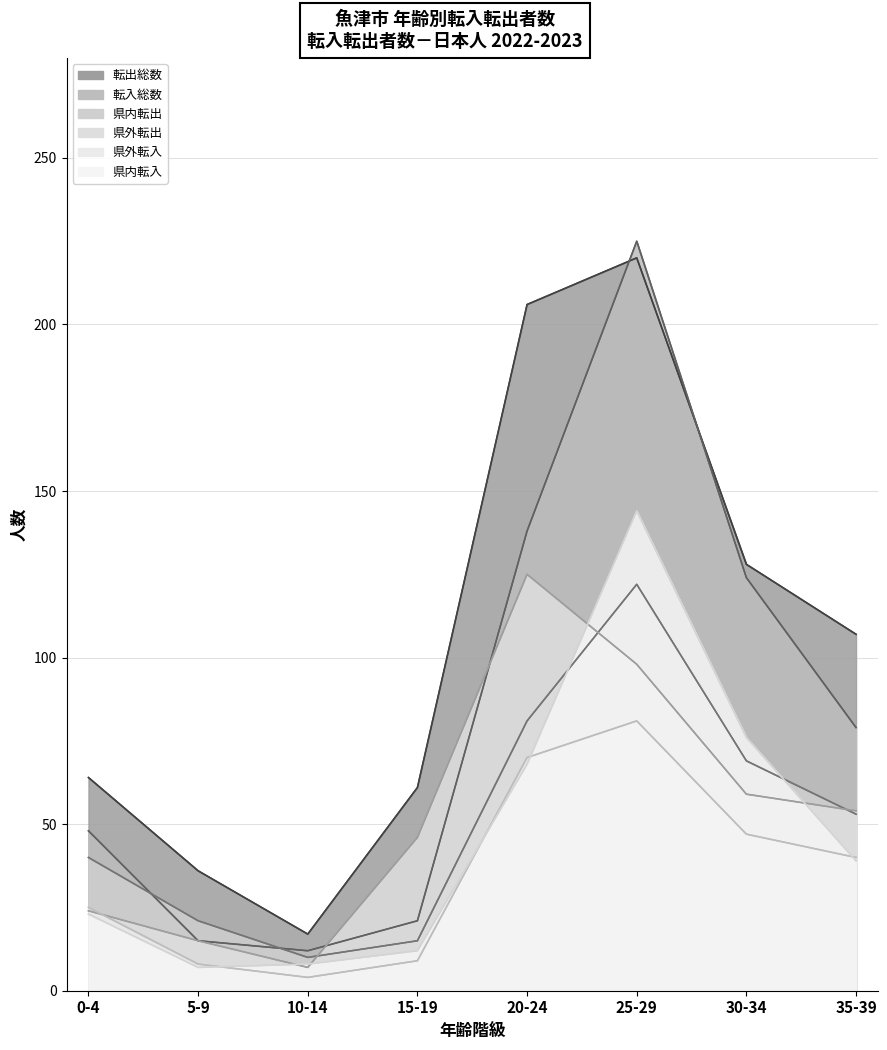

List the series in order of their peak value, highest first.

転入総数, 転出総数, 県内転入, 県外転出, 県内転出, 県外転入